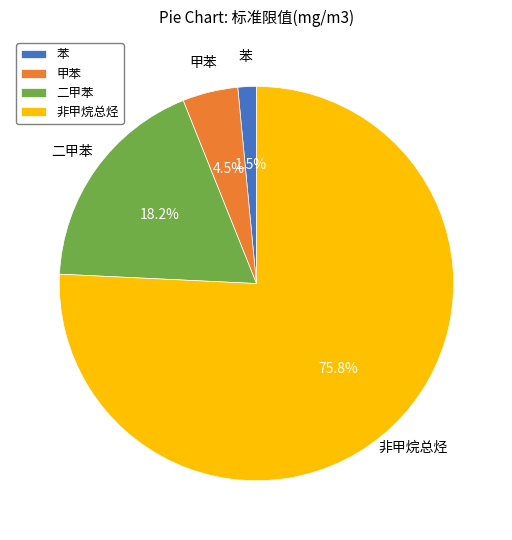

What is the ratio of the value at 苯 to the value at 二甲苯?

0.1